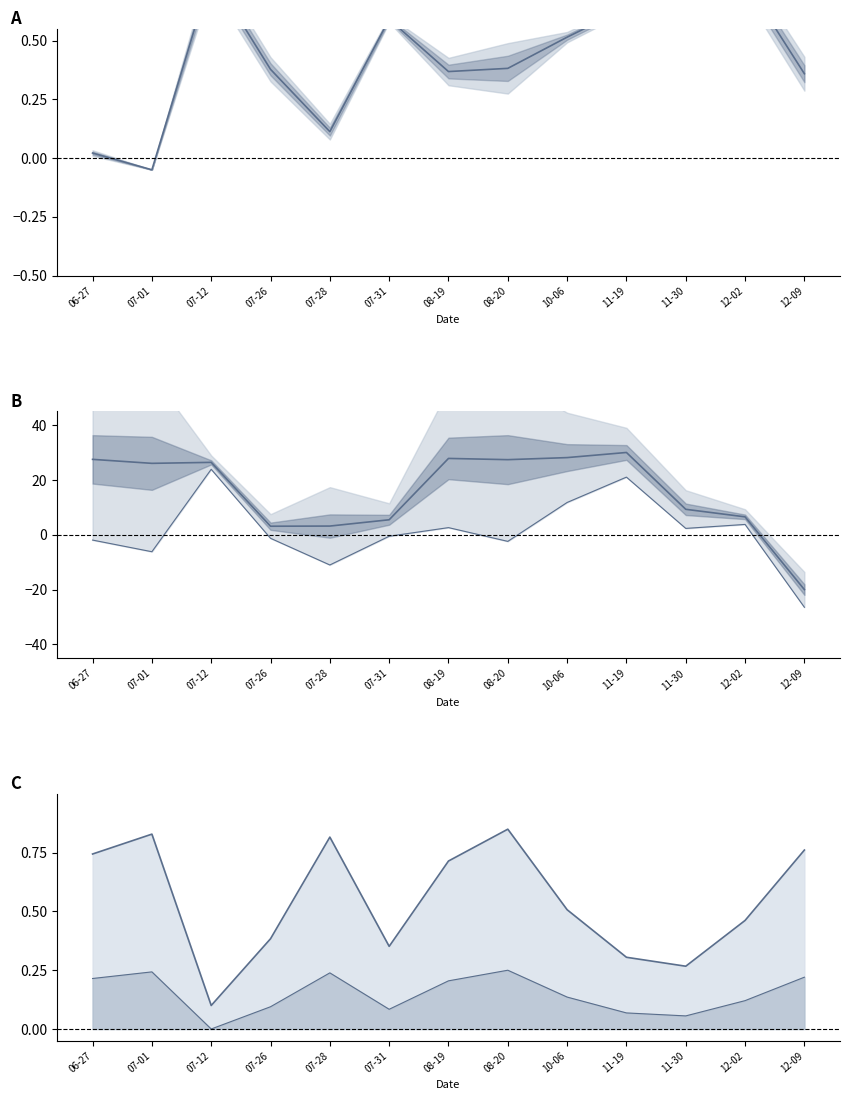

At how many categories does at least one series exceed 27?

5